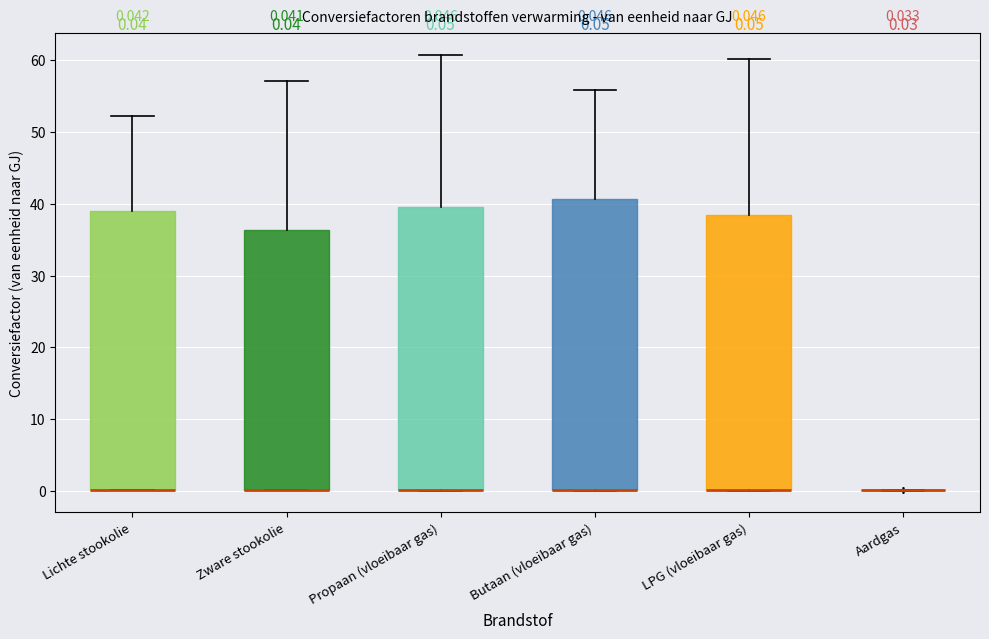

Which box is the tallest, from its lower edge to its upper edge?

Butaan (vloeibaar gas)